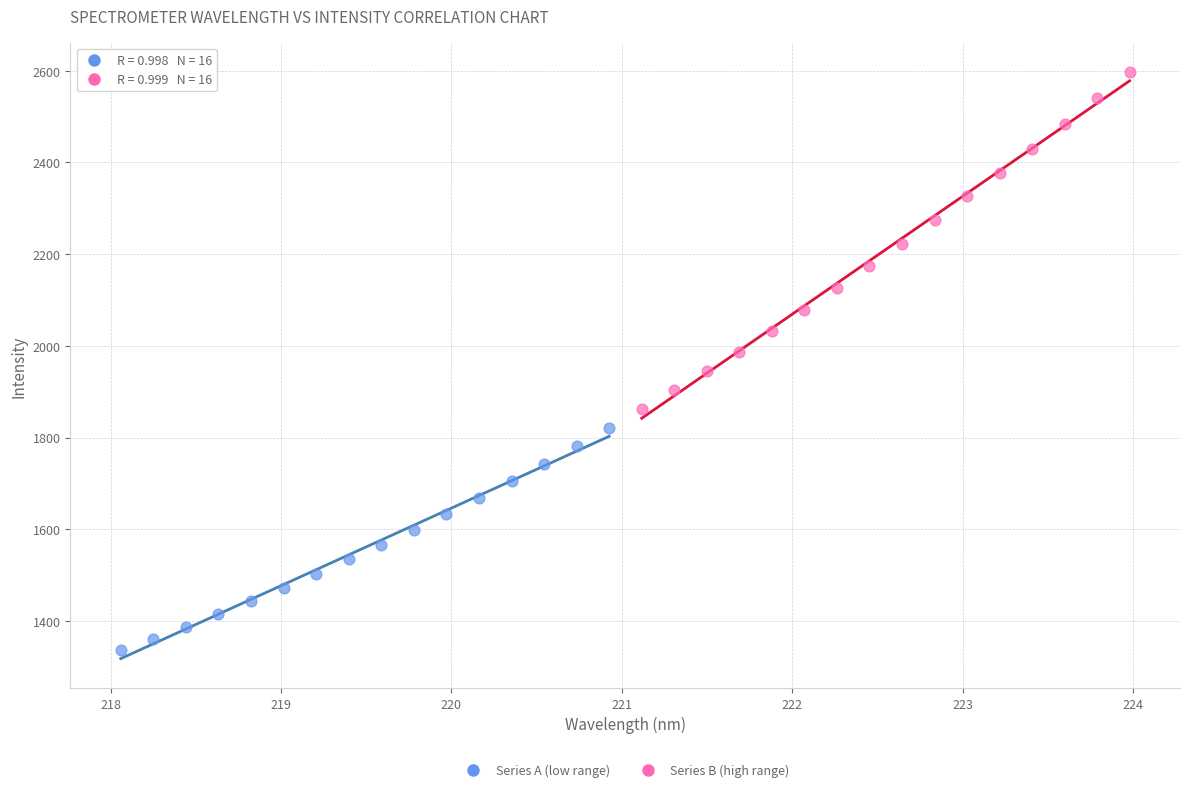

Which series contains the highest Y value?

Series B (high range)